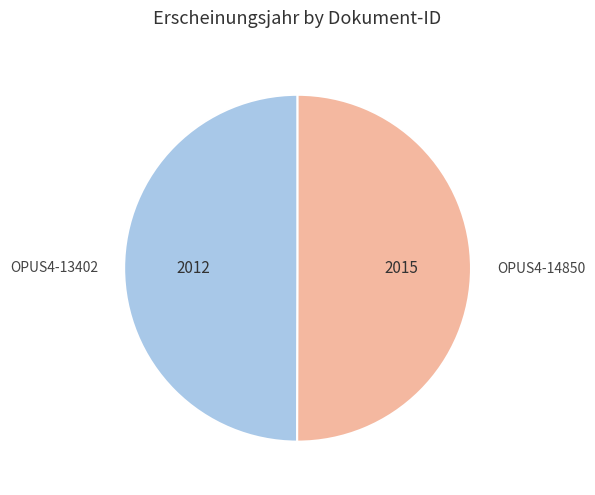

Do OPUS4-13402 and OPUS4-14850 together represent more than half of the pie?

Yes